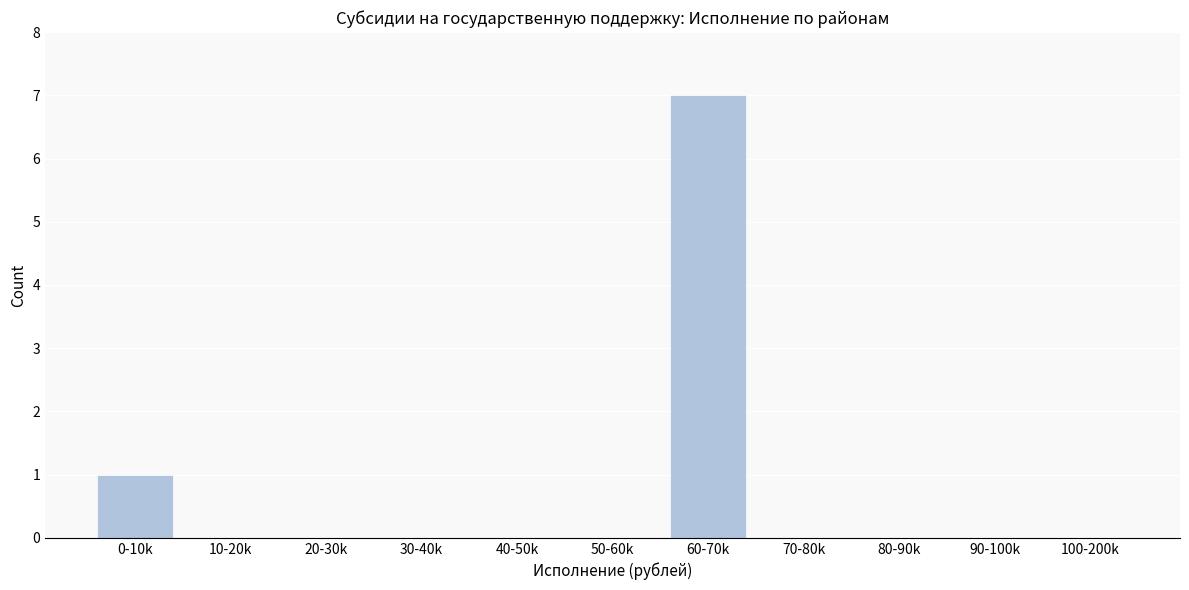

Reading right to left, transcribe all the data shown in this chart.

100-200k=0	90-100k=0	80-90k=0	70-80k=0	60-70k=7	50-60k=0	40-50k=0	30-40k=0	20-30k=0	10-20k=0	0-10k=1